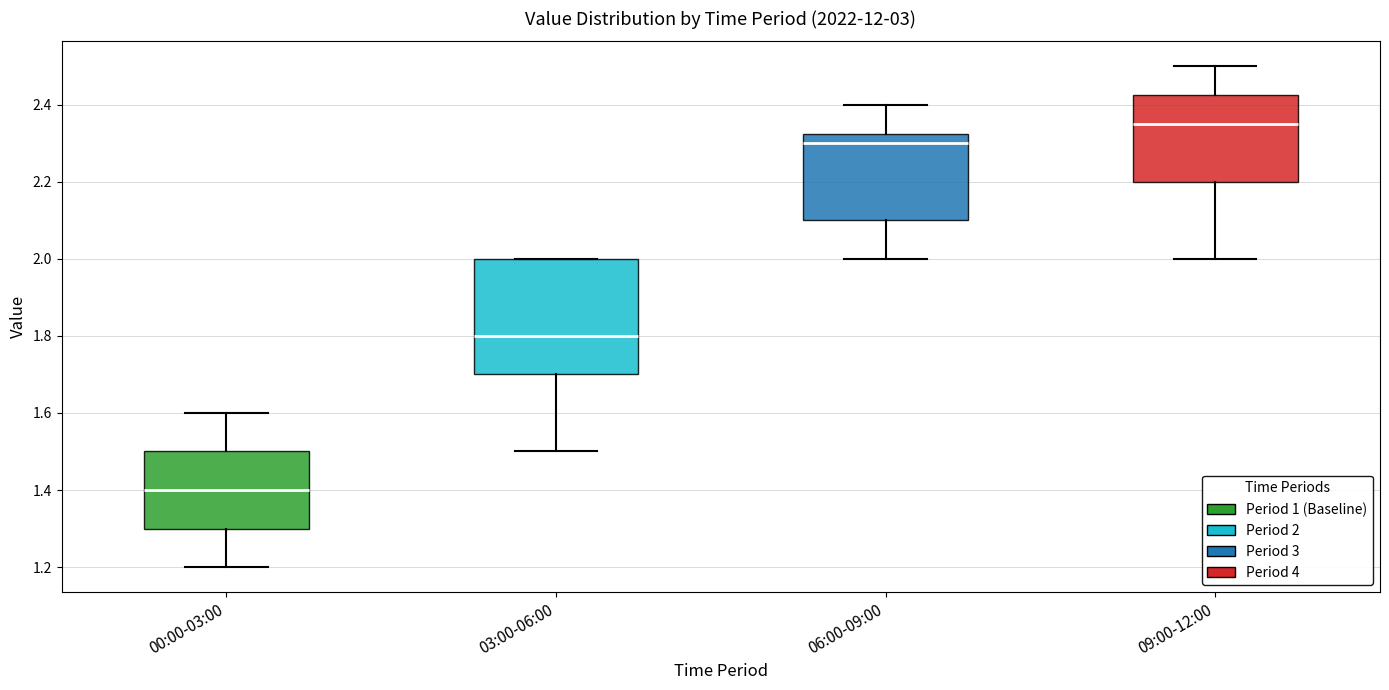

Where does the median line of the box for 03:00-06:00 sit on the y-axis? The values are not printed on the chart, so give them approximately, as read against the axis.

1.80